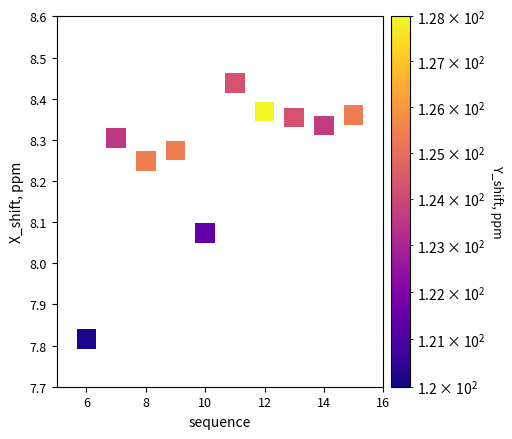

What is the range of X values (max minus min)?

9.0